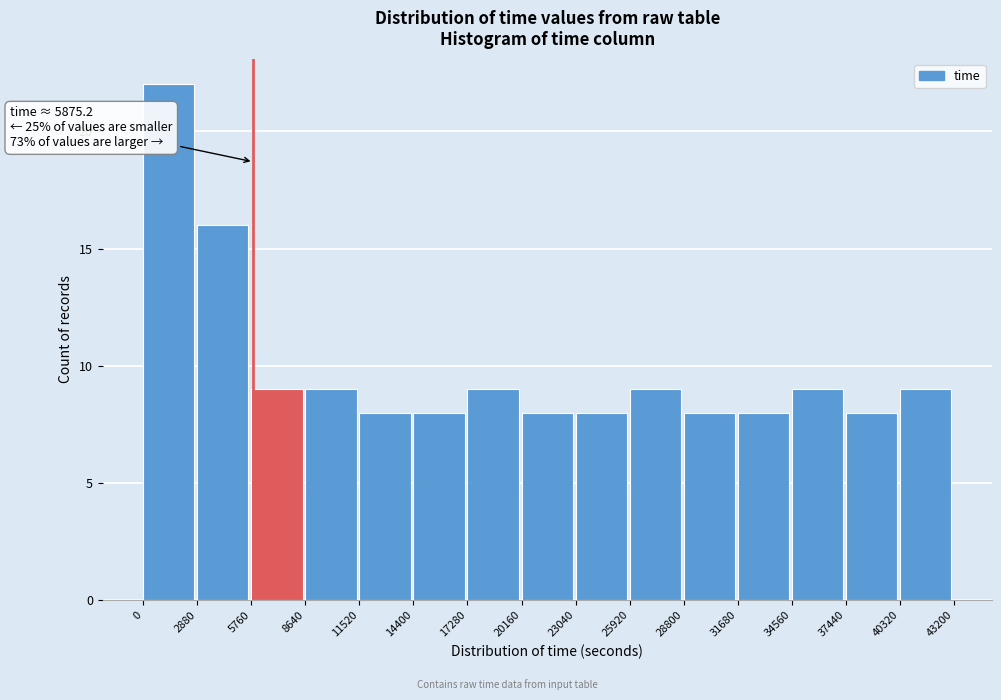

Which range on the x-axis has the tallest bar?

0 to 2880